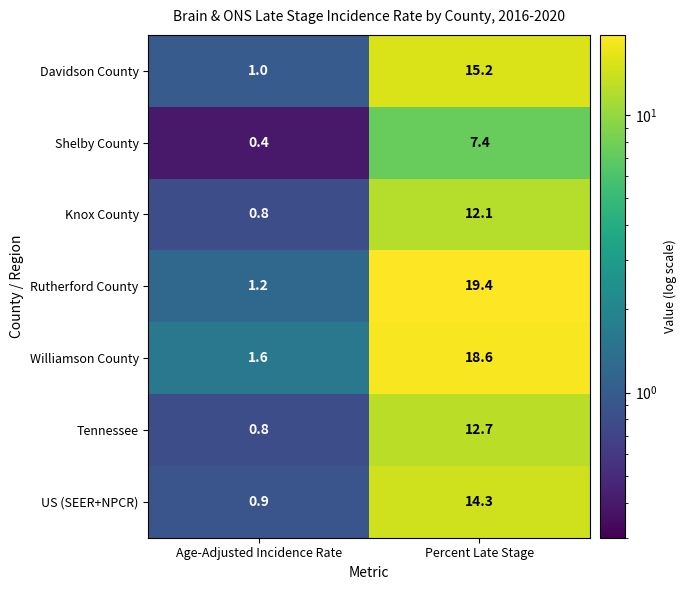

At which category is the sum across all series the highest?

Percent Late Stage